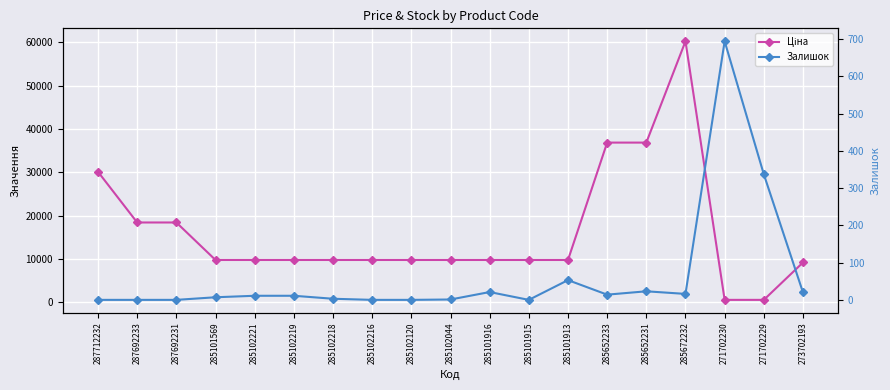

At which category is the sum across all series the highest?

285672232